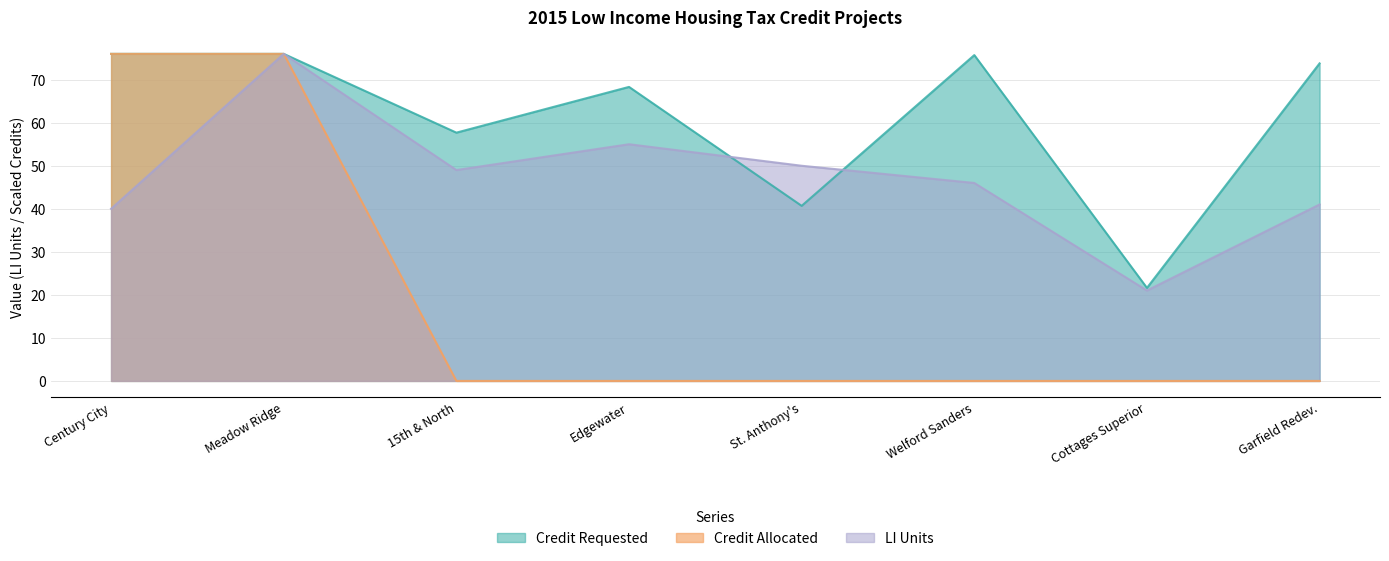

True or false: Credit Allocated and LI Units cross at least once.

False